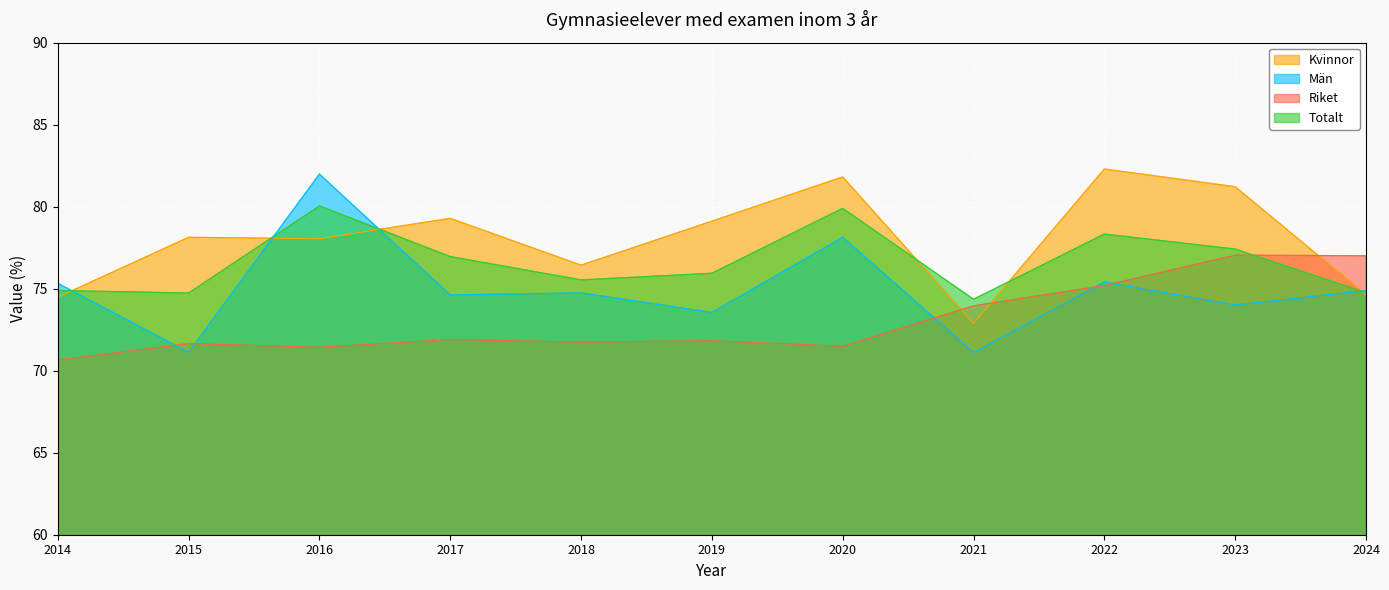

How many data points in Riket are less than 71?

1